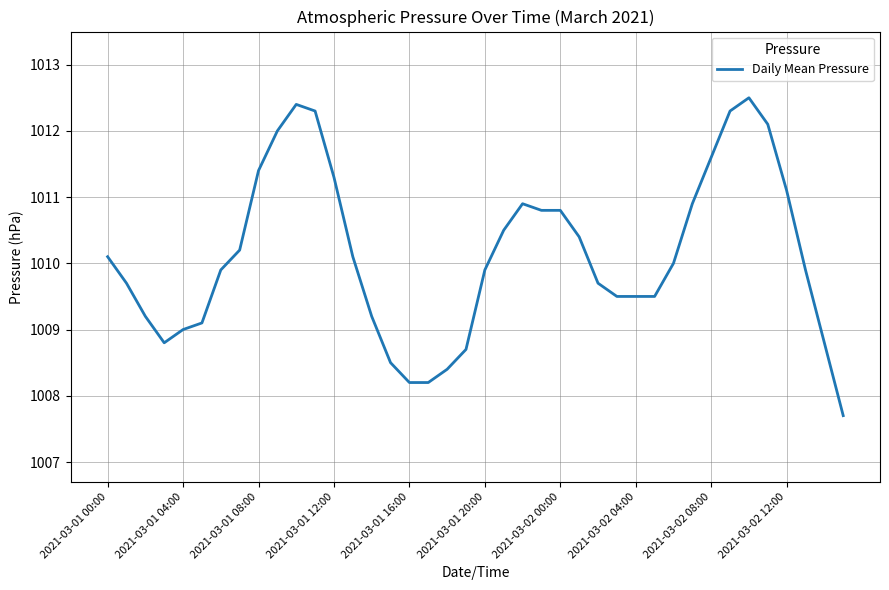

What is the maximum value shown in the chart?

1012.5